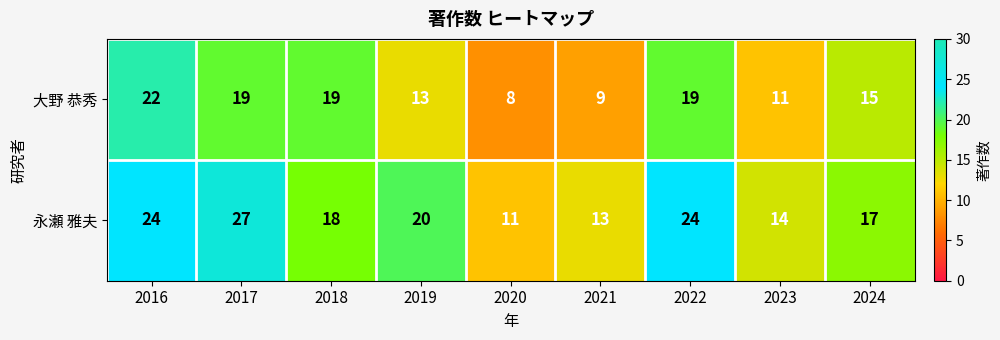

Which series has the largest range (max minus min)?

永瀬 雅夫